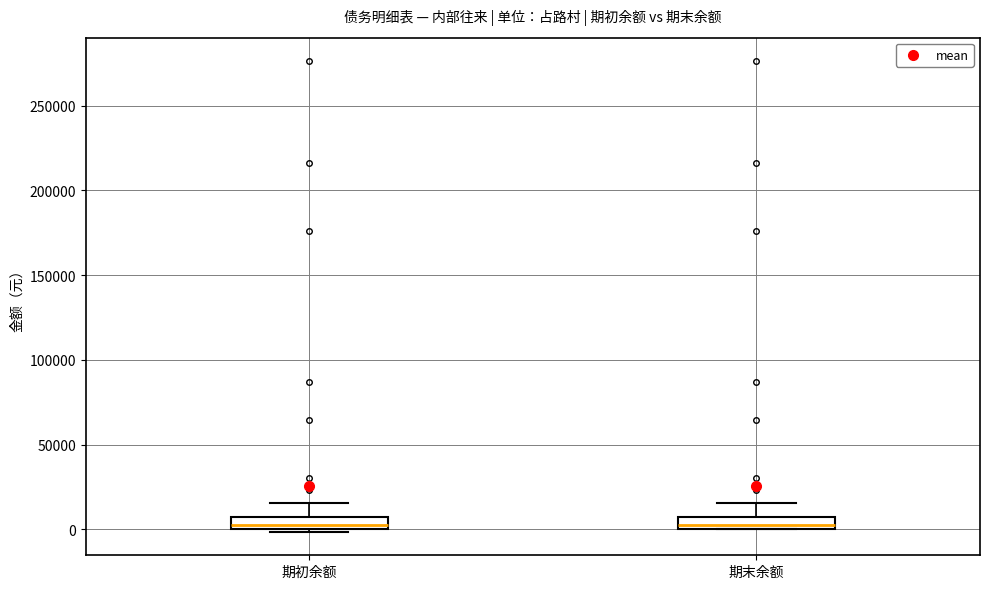

Where is the upper edge of the box for 期初余额 on the y-axis? The values are not printed on the chart, so give them approximately, as read against the axis.

5000